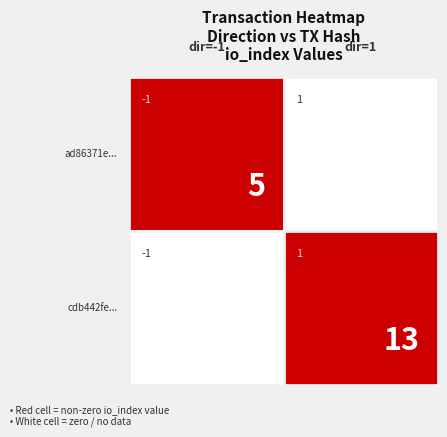

At how many categories does at least one series exceed 12?

1